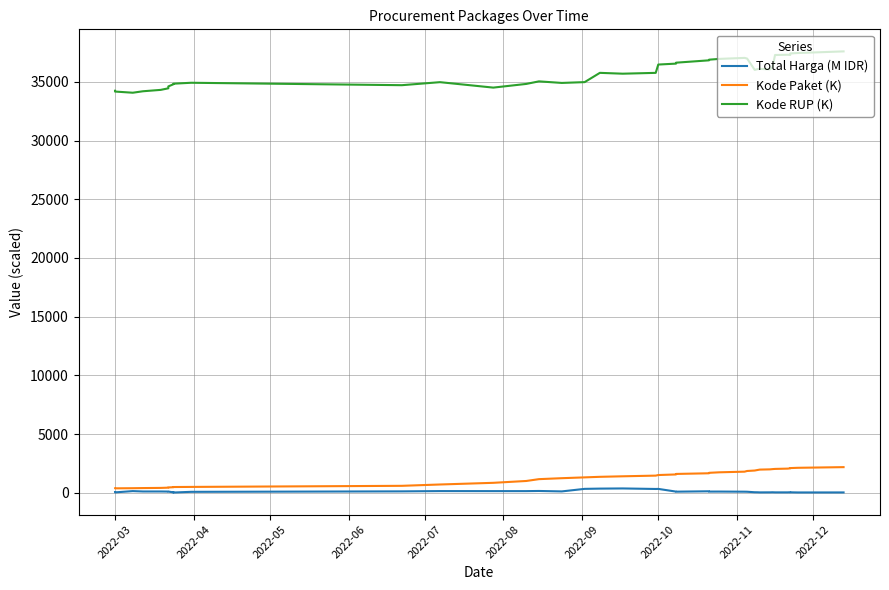

How many interior local valleys does the Kode Paket (K) series have?

1